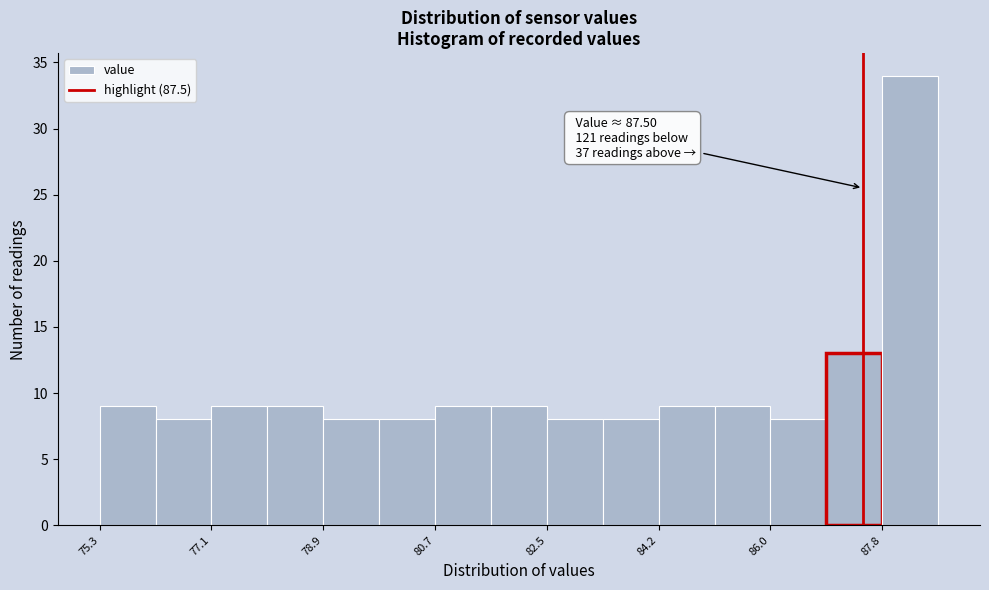

Which range on the x-axis has the tallest bar?

87.8 to 88.8